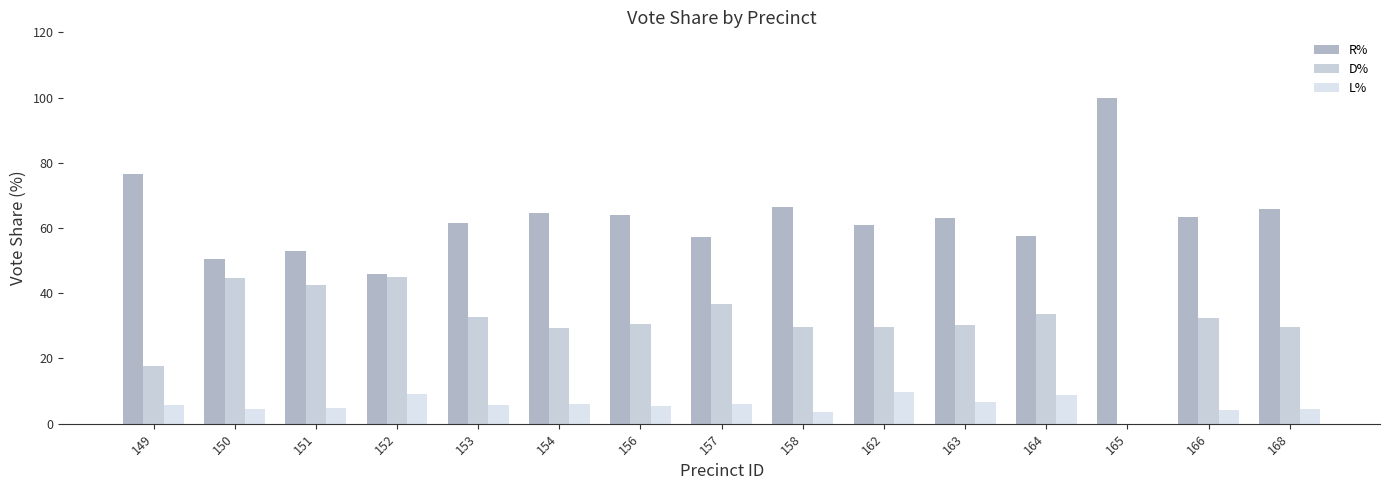

True or false: R% has a value of 24.9 at 151.

False